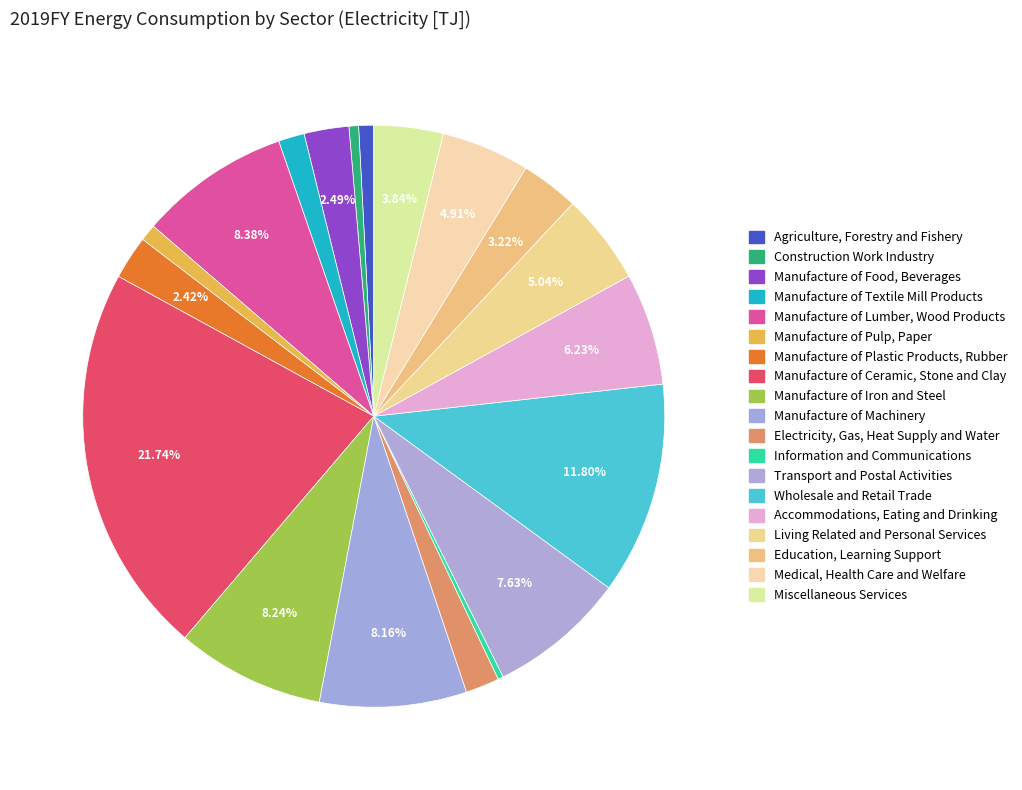

The Agriculture, Forestry and Fishery slice represents 1% of the pie. True or false?

True